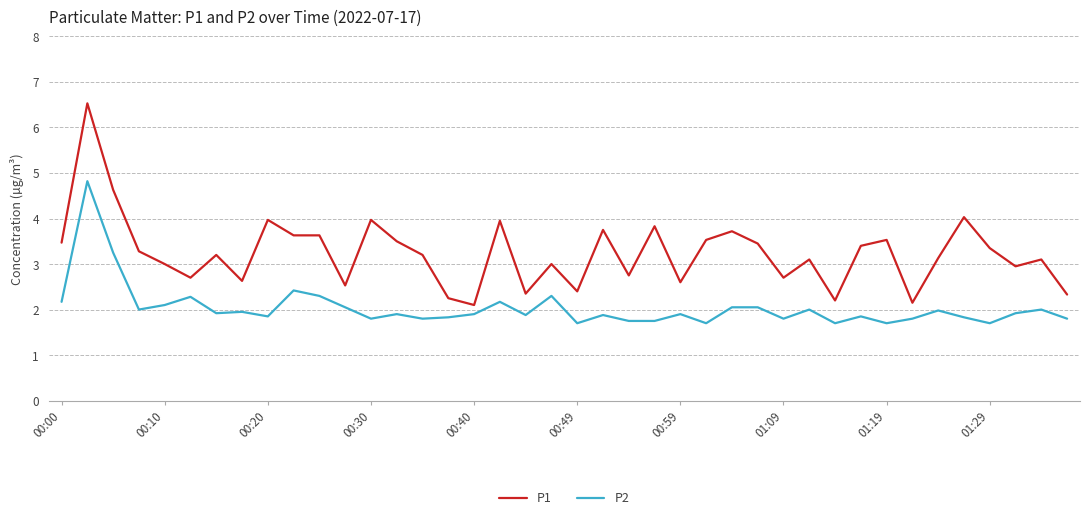

Which series has the largest range (max minus min)?

P1